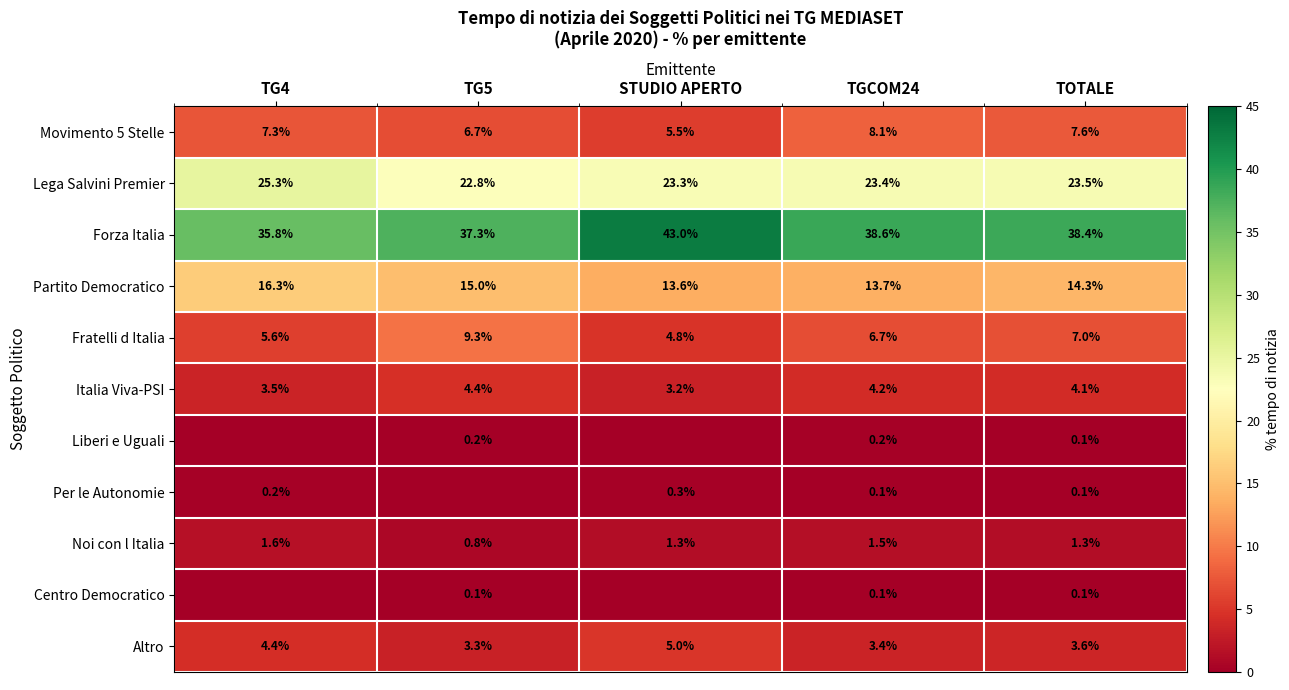

Which has a higher value, STUDIO APERTO or TG4?

TG4